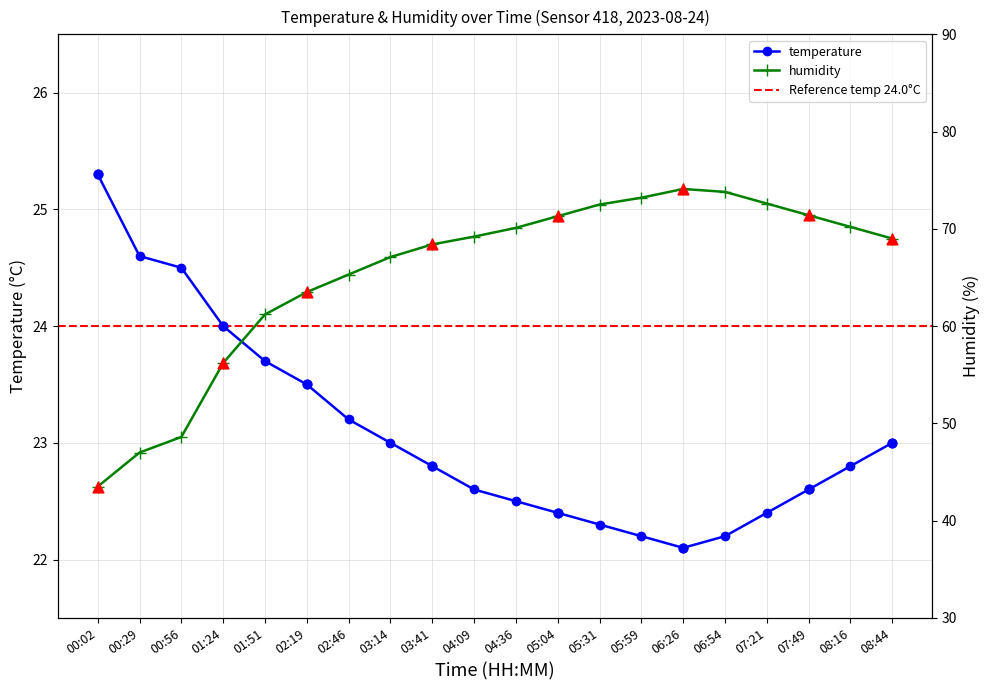

Which series has the largest Y range (max minus min)?

humidity